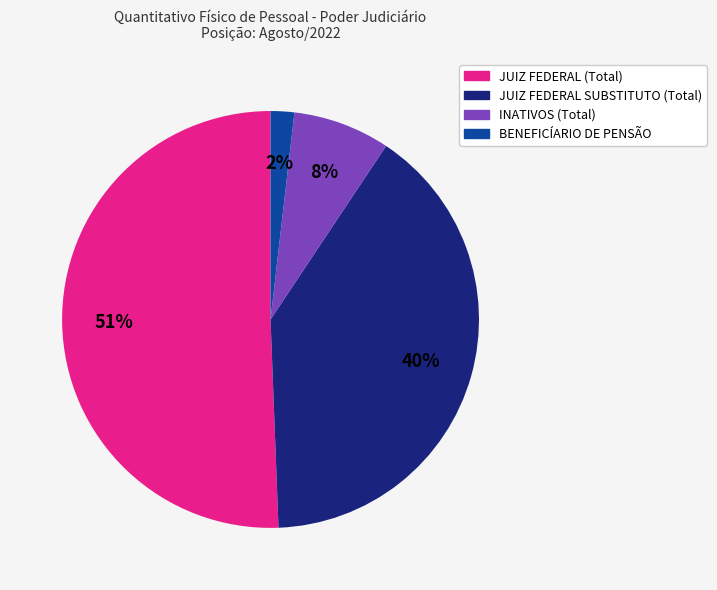

To the nearest percent, what is the combined percentage of INATIVOS (Total) and JUIZ FEDERAL (Total)?

58%